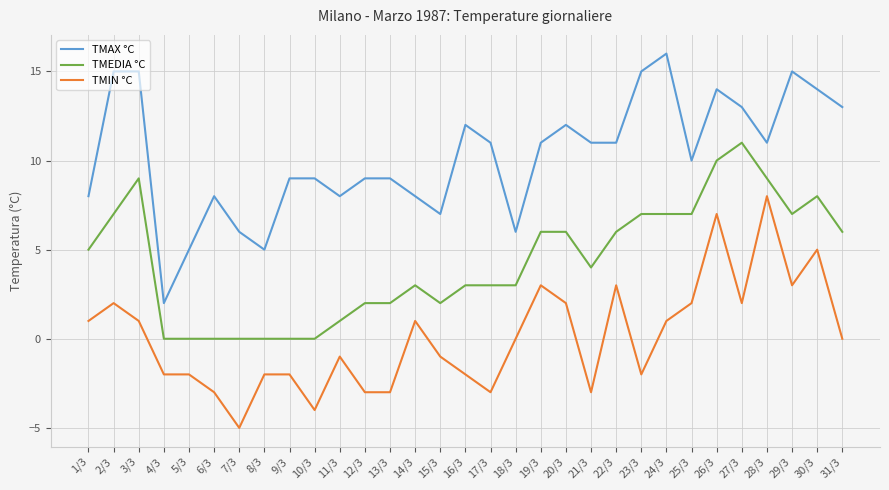

What is the sum of the TMEDIA °C values at 7/3 and 14/3?

3